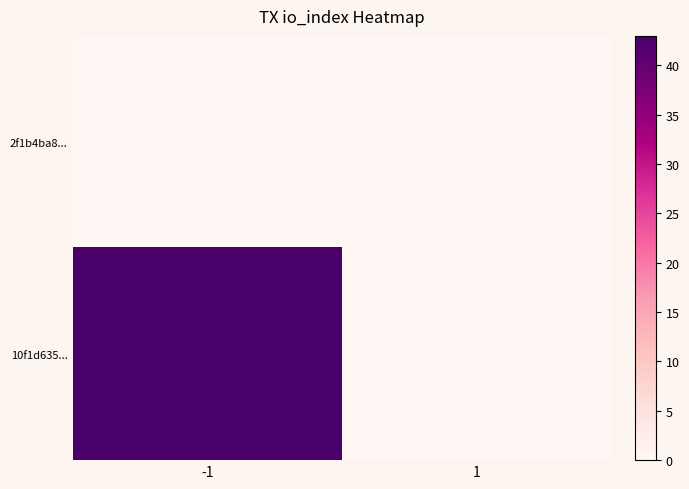

At how many categories does at least one series exceed 14?

1